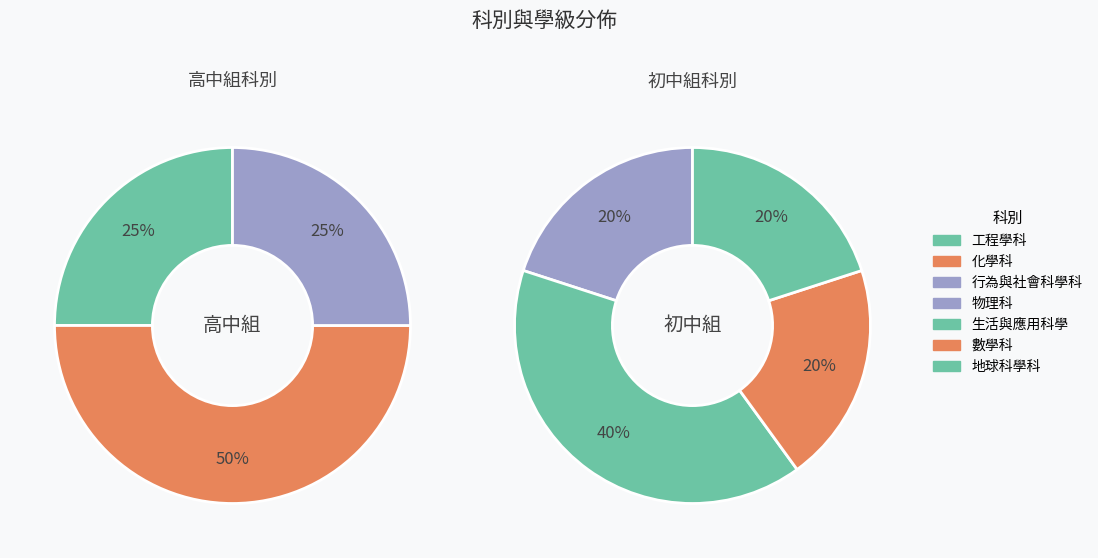

The 行為與社會科學科 slice represents 21% of the pie. True or false?

False